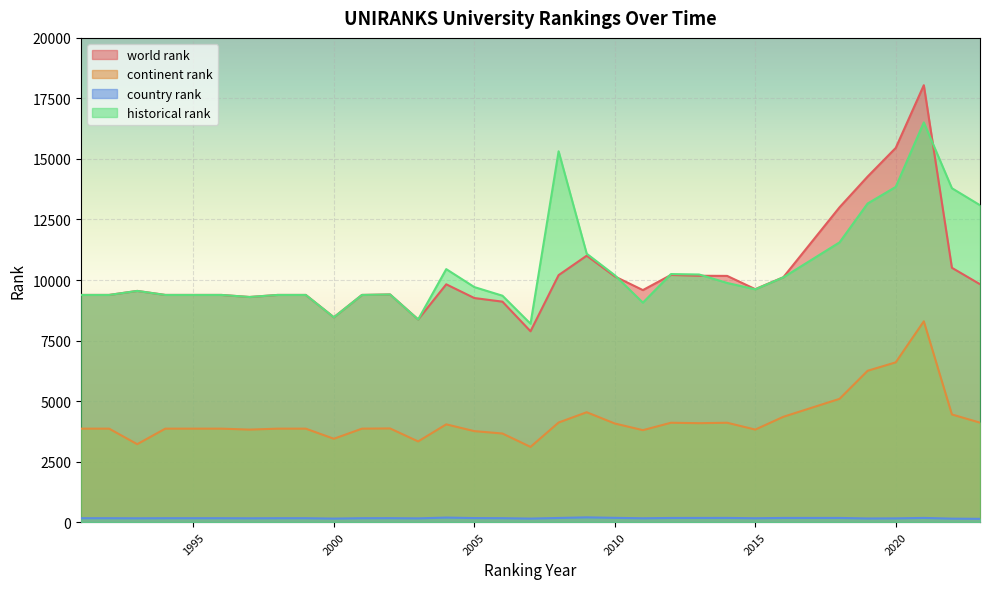

Reading left to right, extract all data points from this chart.

world rank: 1991=9384.0	1992=9384.0	1993=9550.0	1994=9384.0	1995=9384.0	1996=9384.0	1997=9299.0	1998=9384.0	1999=9384.0	2000=8461.0	2001=9384.0	2002=9404.0	2003=8371.0	2004=9823.0	2005=9256.0	2006=9107.0	2007=7884.0	2008=10202.0	2009=11005.0	2010=10148.0	2011=9584.0	2012=10210.0	2013=10176.0	2014=10170.0	2015=9623.0	2016=10116.0	2018=13004.0	2019=14273.0	2020=15455.0	2021=18046.0	2022=10505.0	2023=9827.0
continent rank: 1991=3861.0	1992=3861.0	1993=3220.0	1994=3861.0	1995=3861.0	1996=3861.0	1997=3822.0	1998=3861.0	1999=3861.0	2000=3444.0	2001=3861.0	2002=3870.0	2003=3334.0	2004=4039.0	2005=3759.0	2006=3661.0	2007=3108.0	2008=4114.0	2009=4539.0	2010=4074.0	2011=3799.0	2012=4105.0	2013=4087.0	2014=4105.0	2015=3823.0	2016=4351.0	2018=5092.0	2019=6252.0	2020=6599.0	2021=8295.0	2022=4447.0	2023=4109.0
country rank: 1991=163.0	1992=163.0	1993=159.0	1994=163.0	1995=163.0	1996=163.0	1997=159.0	1998=163.0	1999=163.0	2000=147.0	2001=163.0	2002=165.0	2003=156.0	2004=189.0	2005=168.0	2006=164.0	2007=147.0	2008=173.0	2009=198.0	2010=178.0	2011=160.0	2012=173.0	2013=174.0	2014=175.0	2015=161.0	2016=174.0	2018=174.0	2019=152.0	2020=156.0	2021=175.0	2022=145.0	2023=137.0
historical rank: 1991=9384.0	1992=9384.0	1993=9550.0	1994=9384.0	1995=9384.0	1996=9384.0	1997=9299.0	1998=9384.0	1999=9384.0	2000=8461.0	2001=9384.0	2002=9404.0	2003=8371.0	2004=10450.0	2005=9708.5	2006=9352.5	2007=8194.5	2008=15316.5	2009=11087.5	2010=10197.0	2011=9065.0	2012=10246.0	2013=10228.5	2014=9879.0	2015=9615.5	2016=10110.5	2018=11554.5	2019=13159.5	2020=13845.0	2021=16510.0	2022=13791.0	2023=13089.0